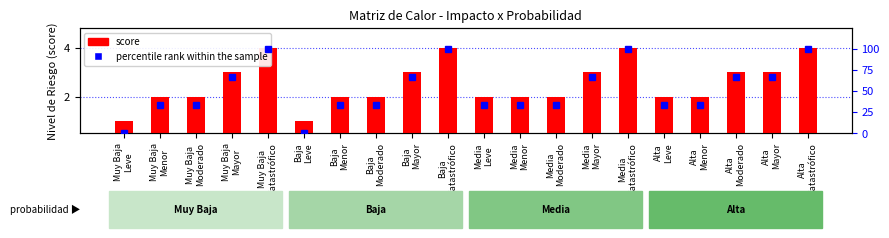

Which series has the widest spread of values?

percentile rank within the sample